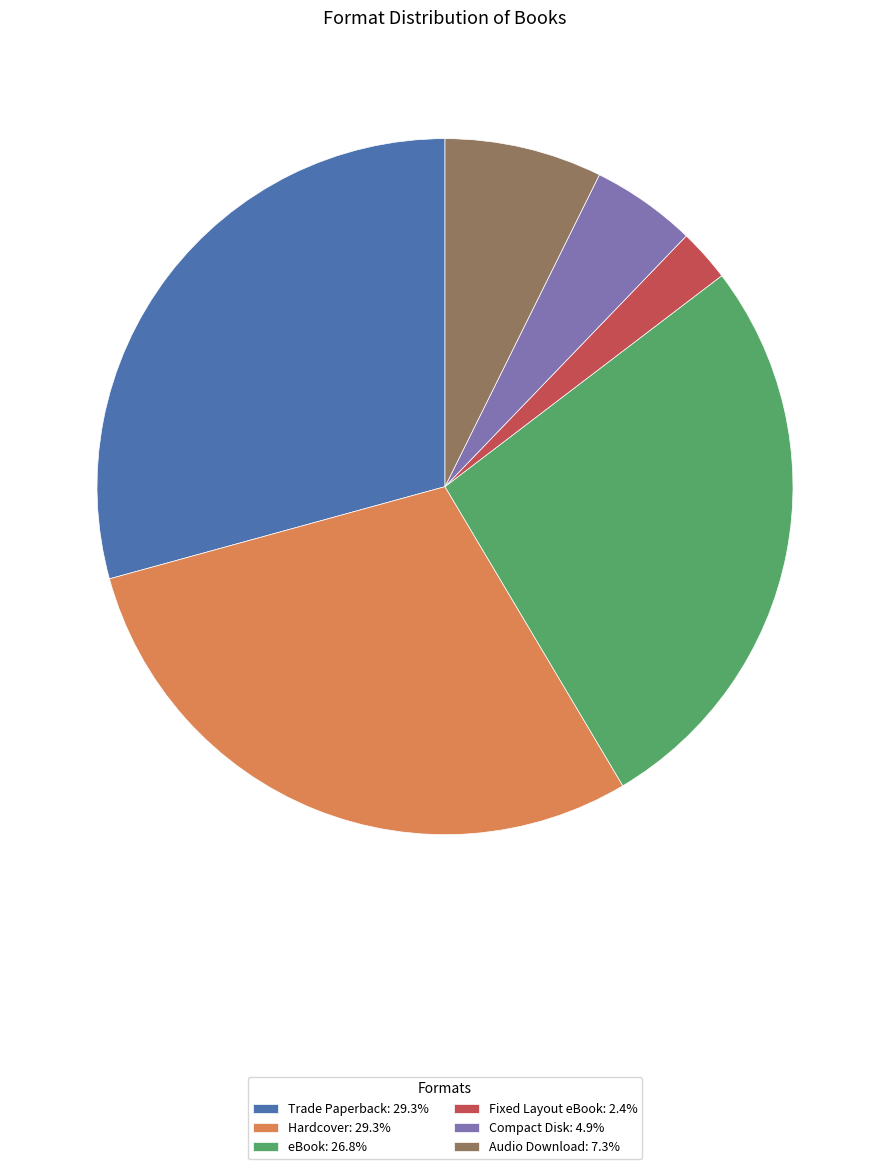

Is the sum of Hardcover: 29.3% and eBook: 26.8% greater than half?

Yes